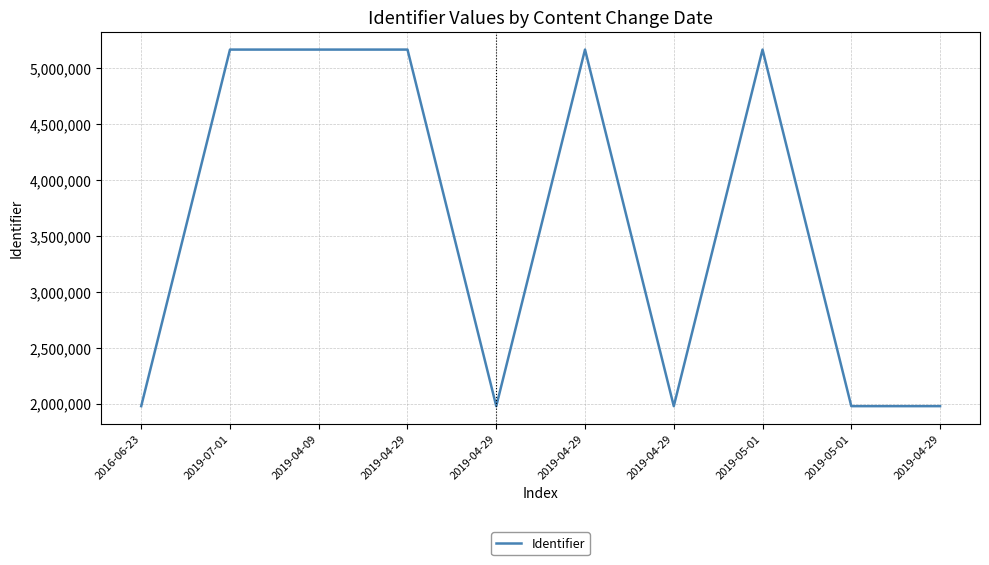

What is the difference between the values at 2019-07-01 and 2016-06-23?

3187662